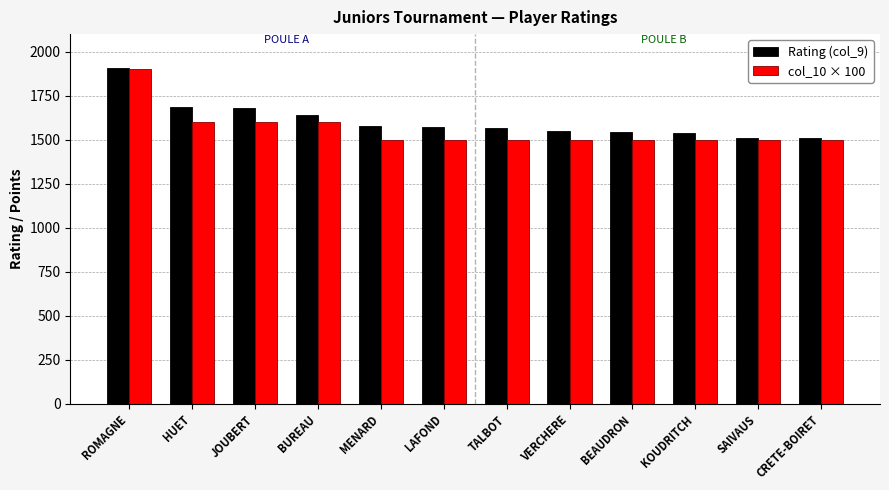

At how many categories does at least one series exceed 1530?

10